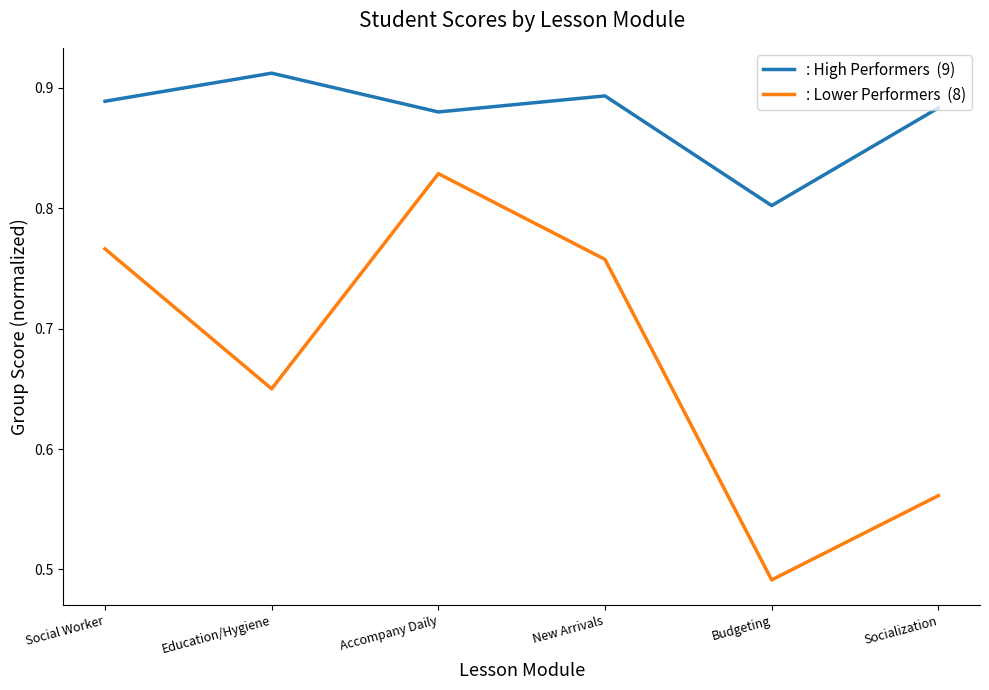

What is the difference between the highest and lowest values at Socialization?

0.3